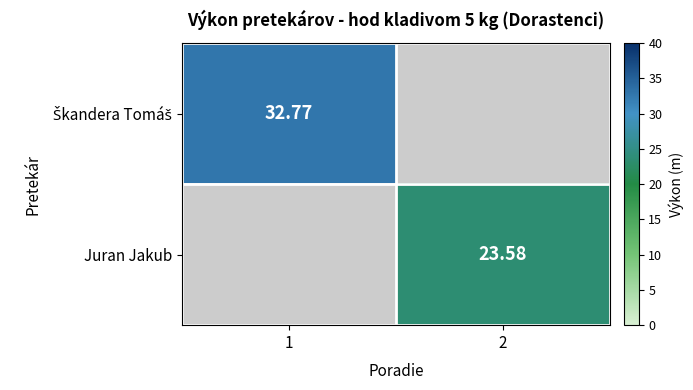

What is the smallest value displayed?

23.6